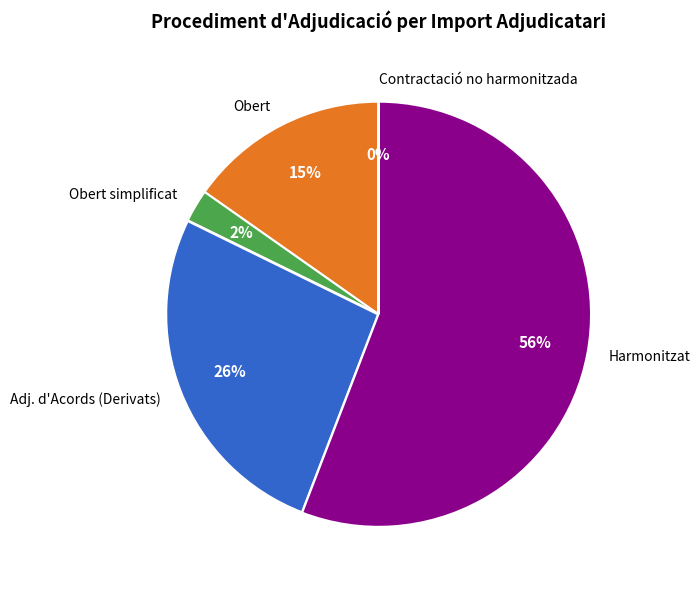

Which slice is the largest?

Harmonitzat